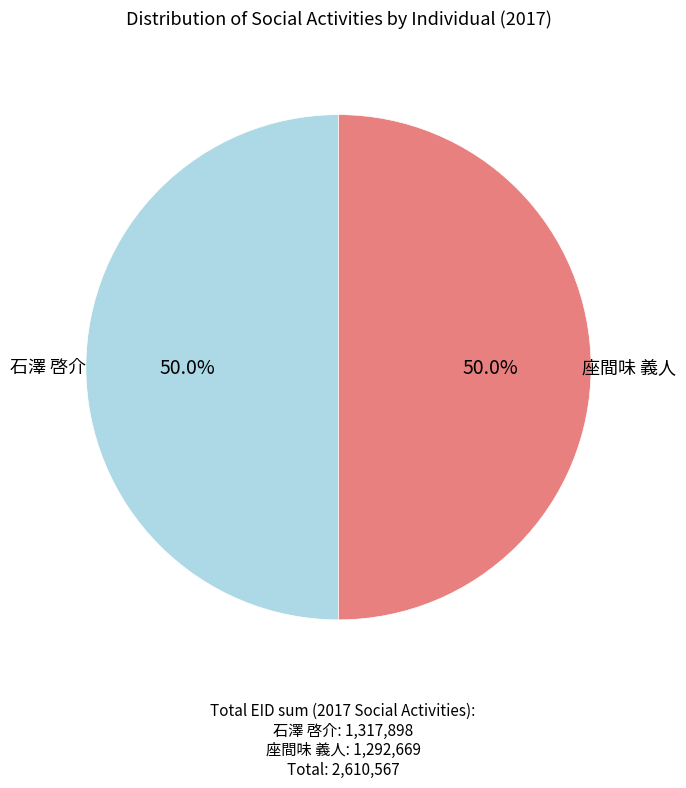

How many segments does this pie chart have?

2